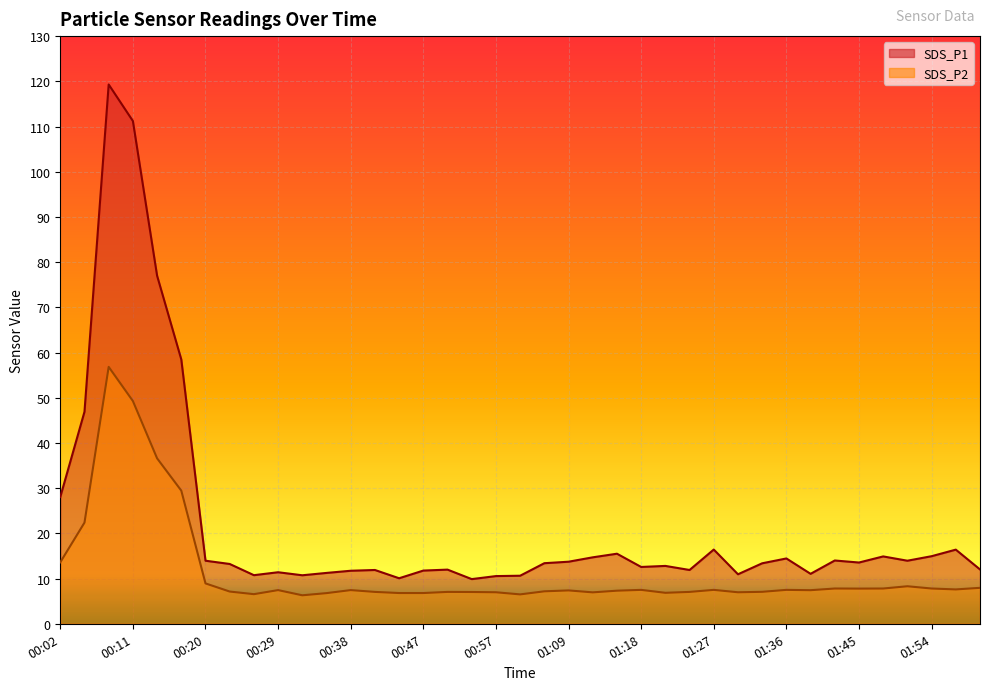

List the labels in order of SDS_P1 value, largest first.

00:08, 00:11, 00:14, 00:17, 00:05, 00:02, 01:27, 01:57, 01:15, 01:54, 01:48, 01:12, 01:36, 01:42, 00:20, 01:51, 01:09, 01:45, 01:06, 01:33, 00:23, 01:21, 01:18, 02:00, 00:51, 00:41, 01:24, 00:47, 00:38, 00:29, 00:35, 01:39, 01:30, 00:26, 00:32, 01:00, 00:57, 00:44, 00:54